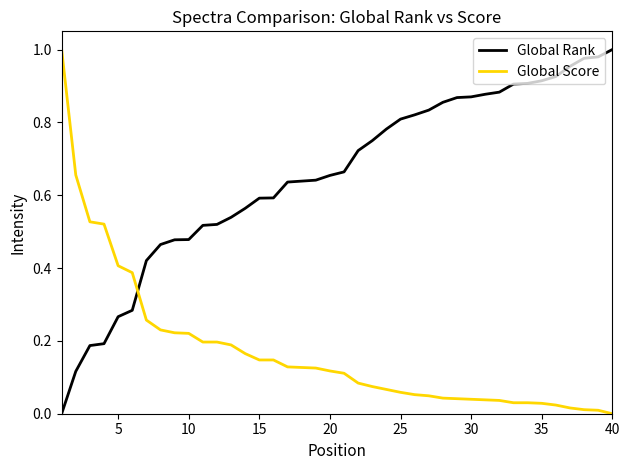

Which series has the largest total across all categories?

Global Rank